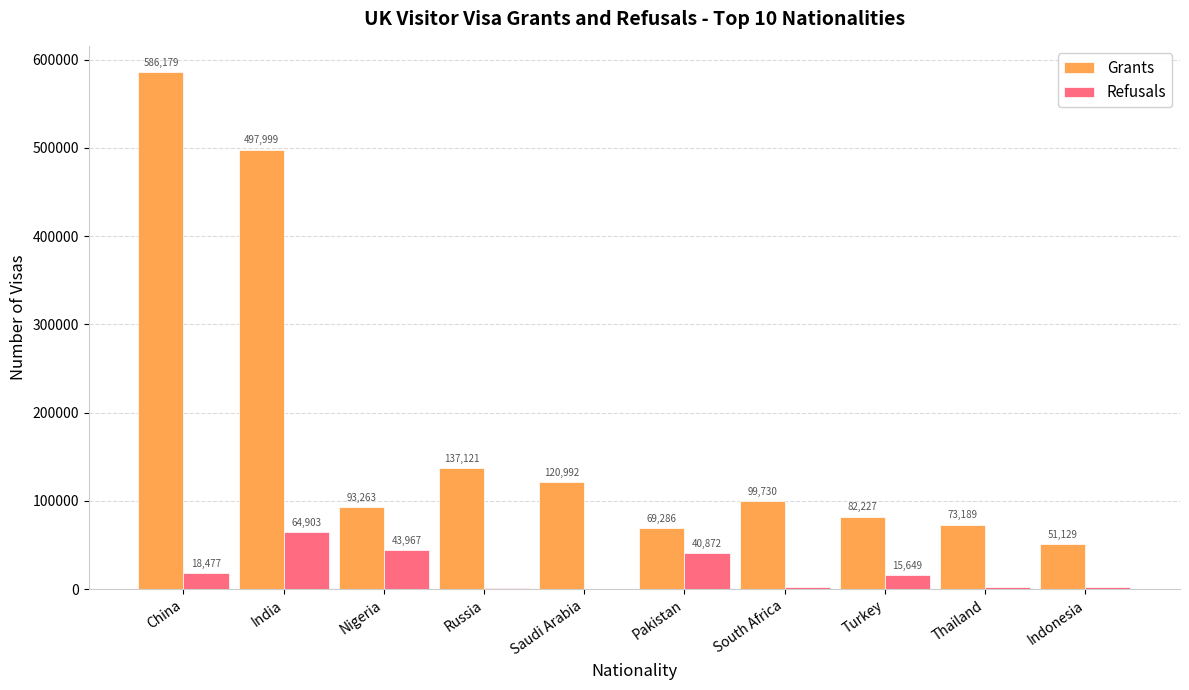

Where does the Refusals series first go above 15649?

China